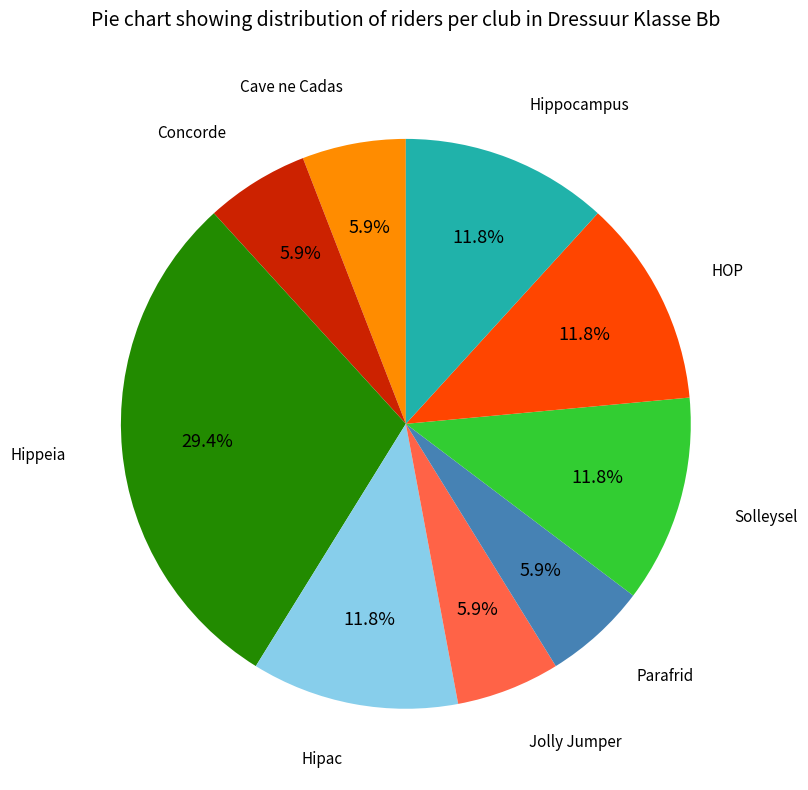

Is there any slice that represents more than half of the pie?

No